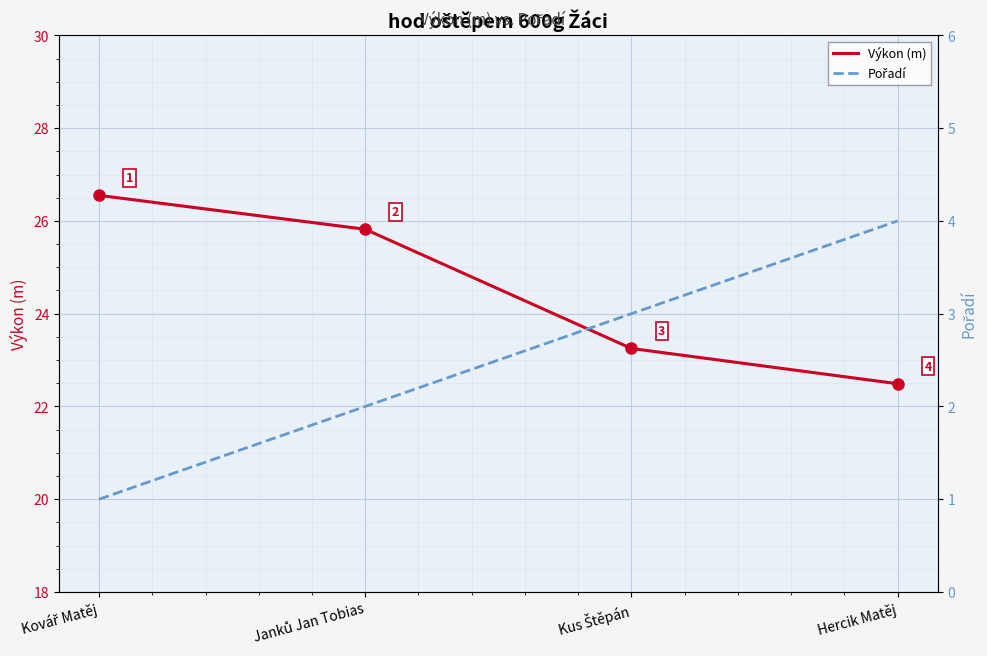

What is the total value across all series at Kovář Matěj?

27.6